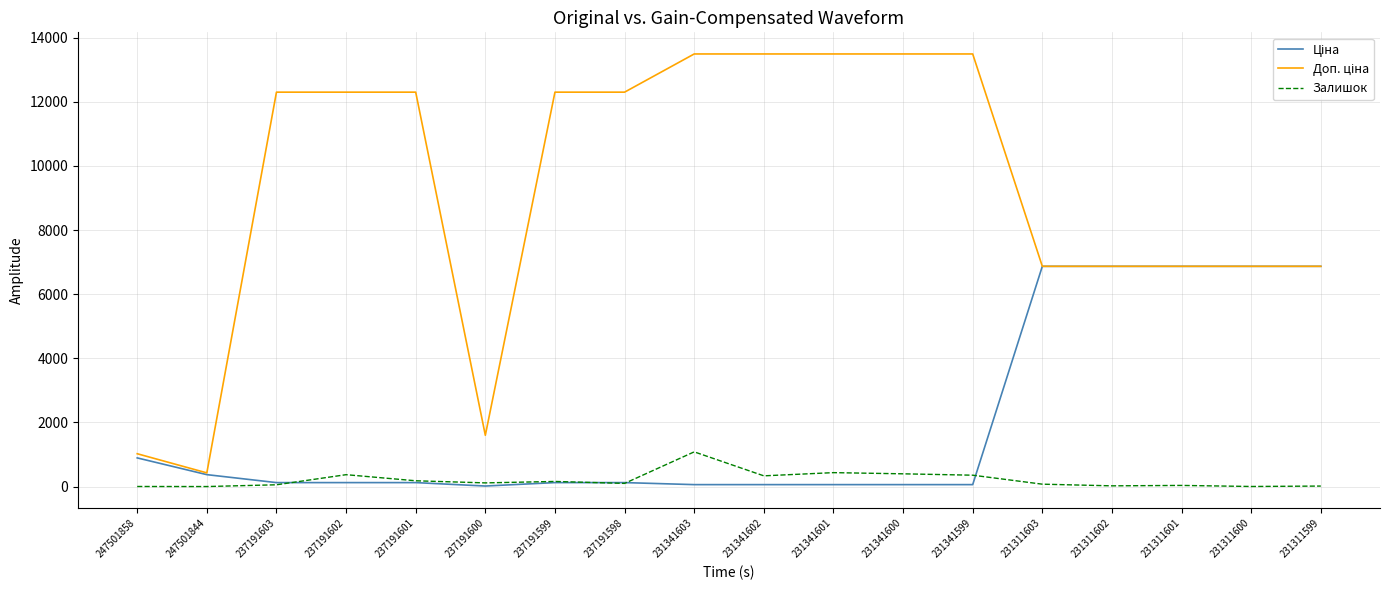

At which category is the sum across all series the highest?

231341603